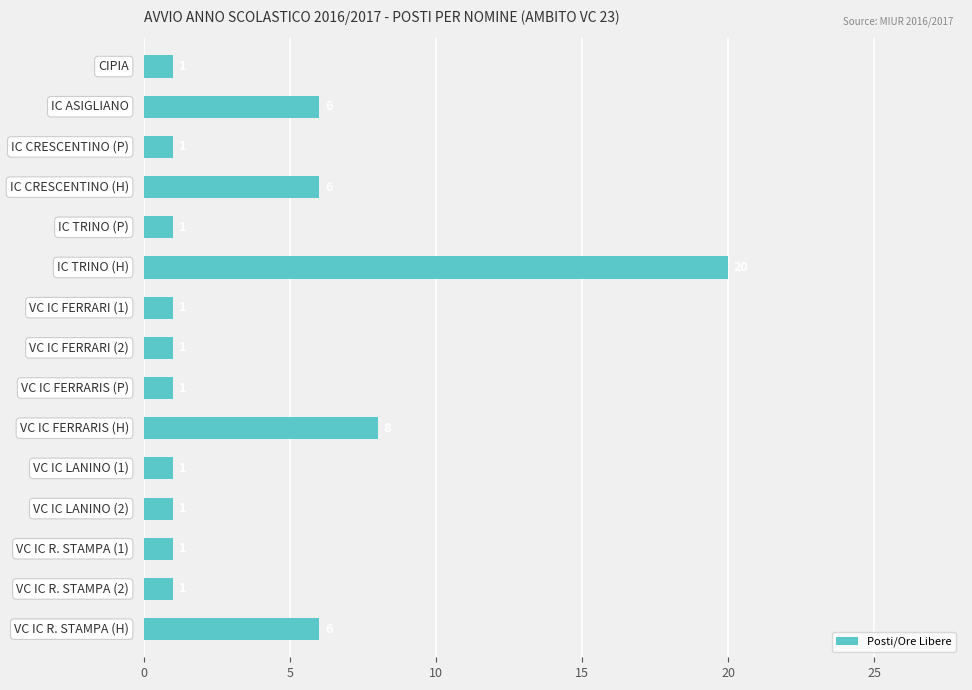

Count the values in the range 1 to 6.

13